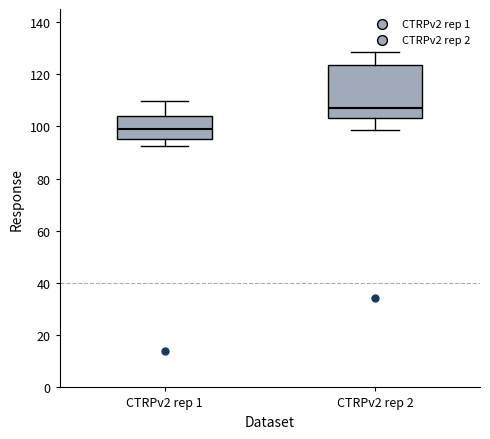

Comparing the boxes themselves (not the whiskers), which one is the tallest?

CTRPv2 rep 2